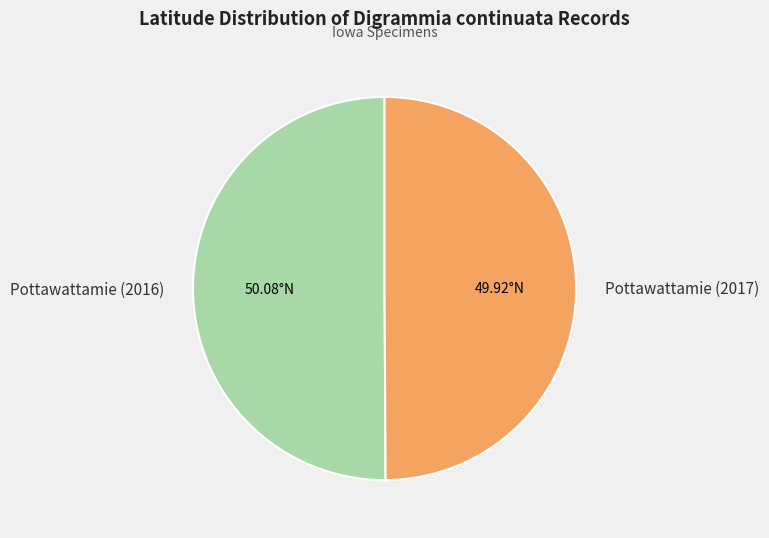

What is the ratio of the value at Pottawattamie (2016) to the value at Pottawattamie (2017)?

1.0